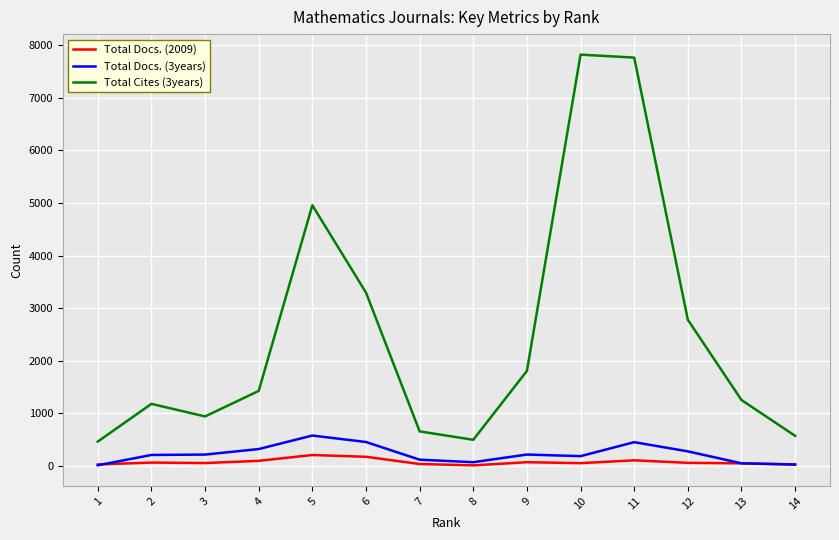

True or false: Total Cites (3years) and Total Docs. (2009) cross at least once.

False